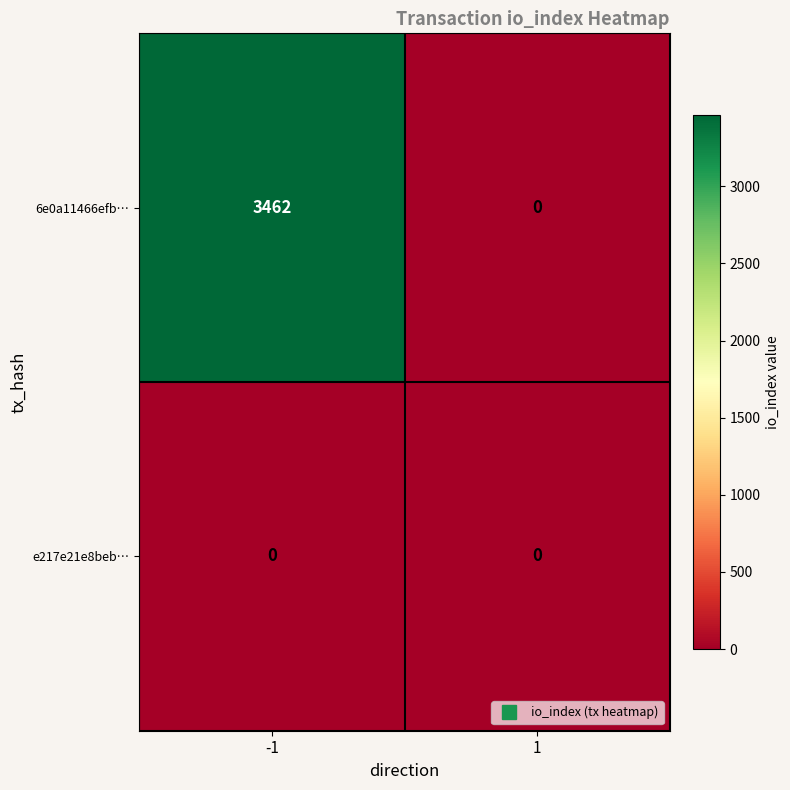

The value of 6e0a11466efb… at 1 is 0. True or false?

True